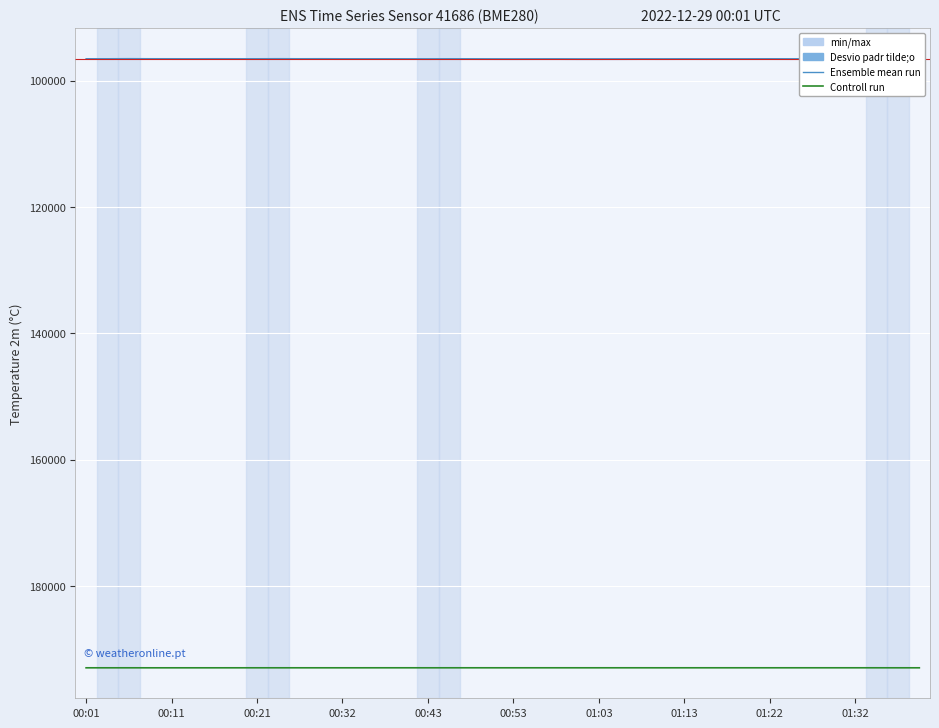

Which series has the largest total across all categories?

Controll run